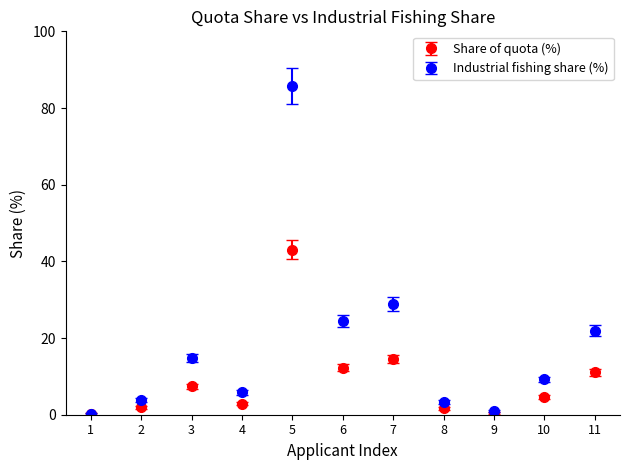

What are all the series names shown in the legend?

Share of quota (%), Industrial fishing share (%)